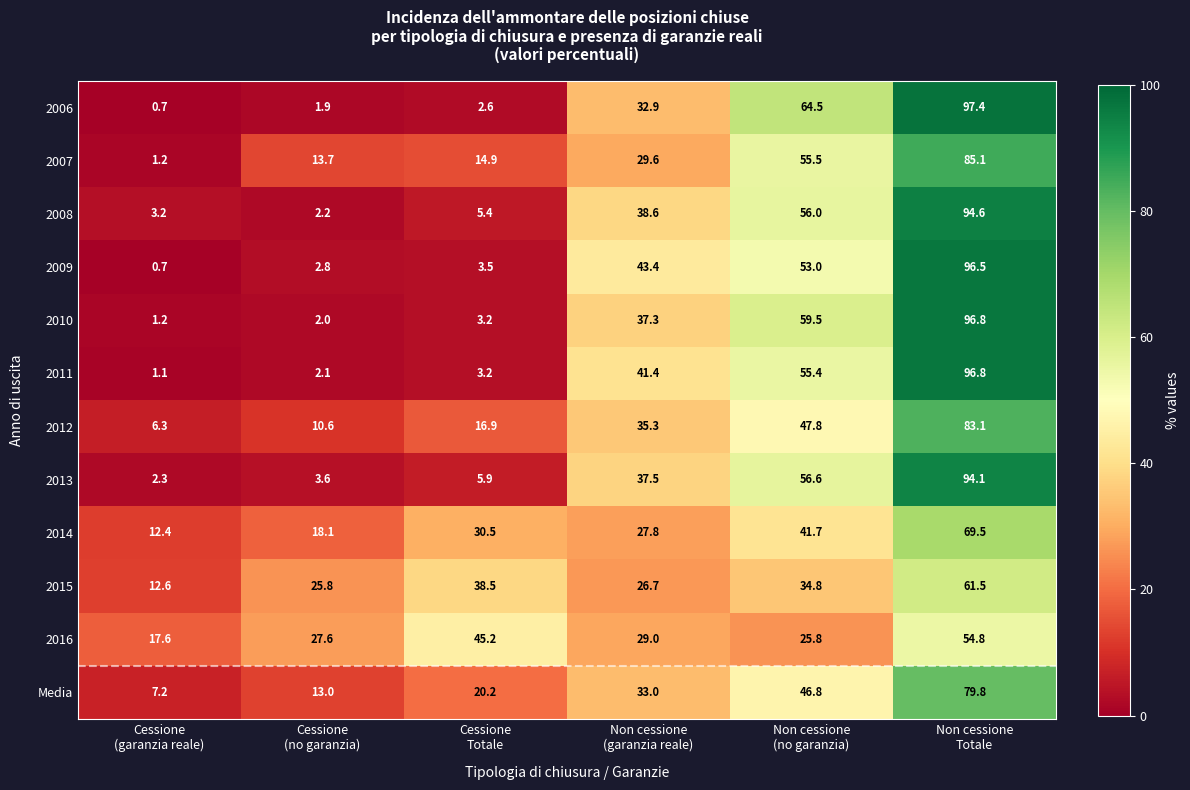

What is the difference between the maximum and second lowest values in the 2010 series?

94.8